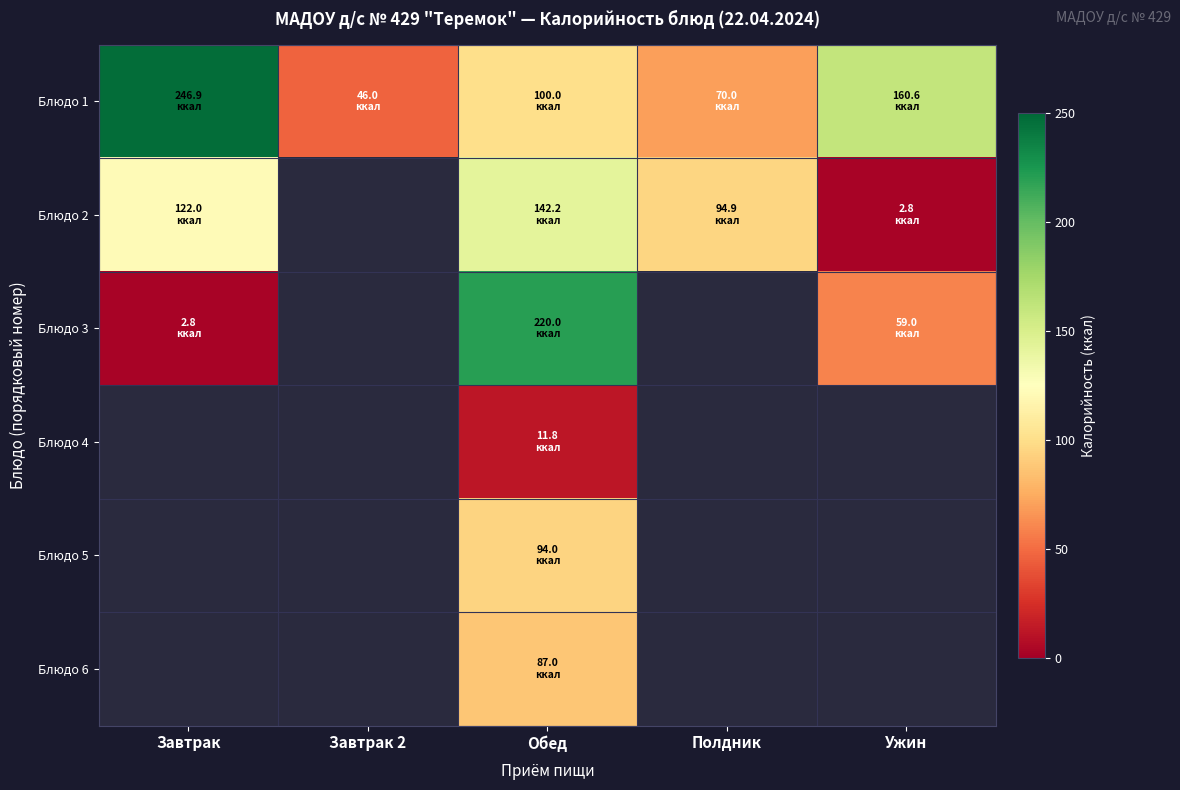

What is the difference between the maximum and minimum values in the Блюдо 3 series?

217.2